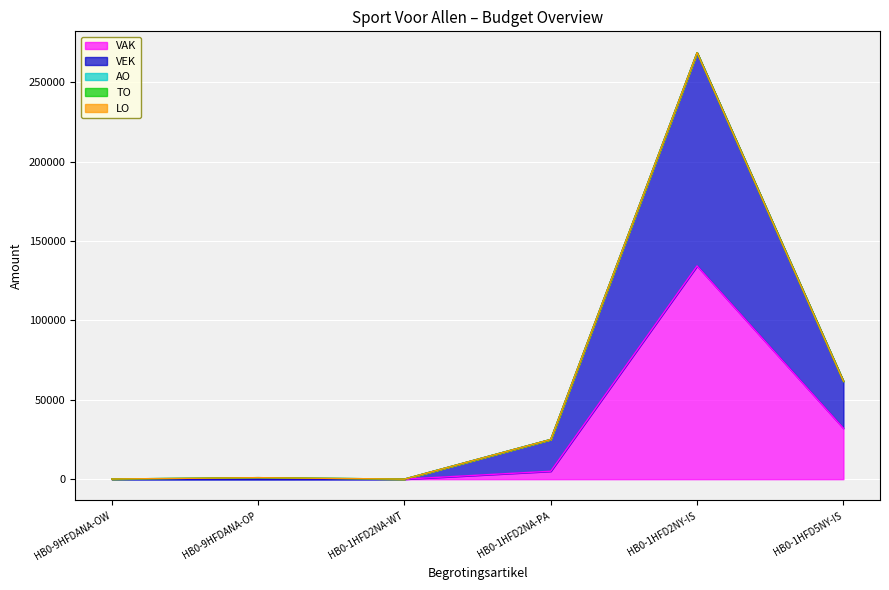

True or false: VEK has more than 2 interior local peaks.

False